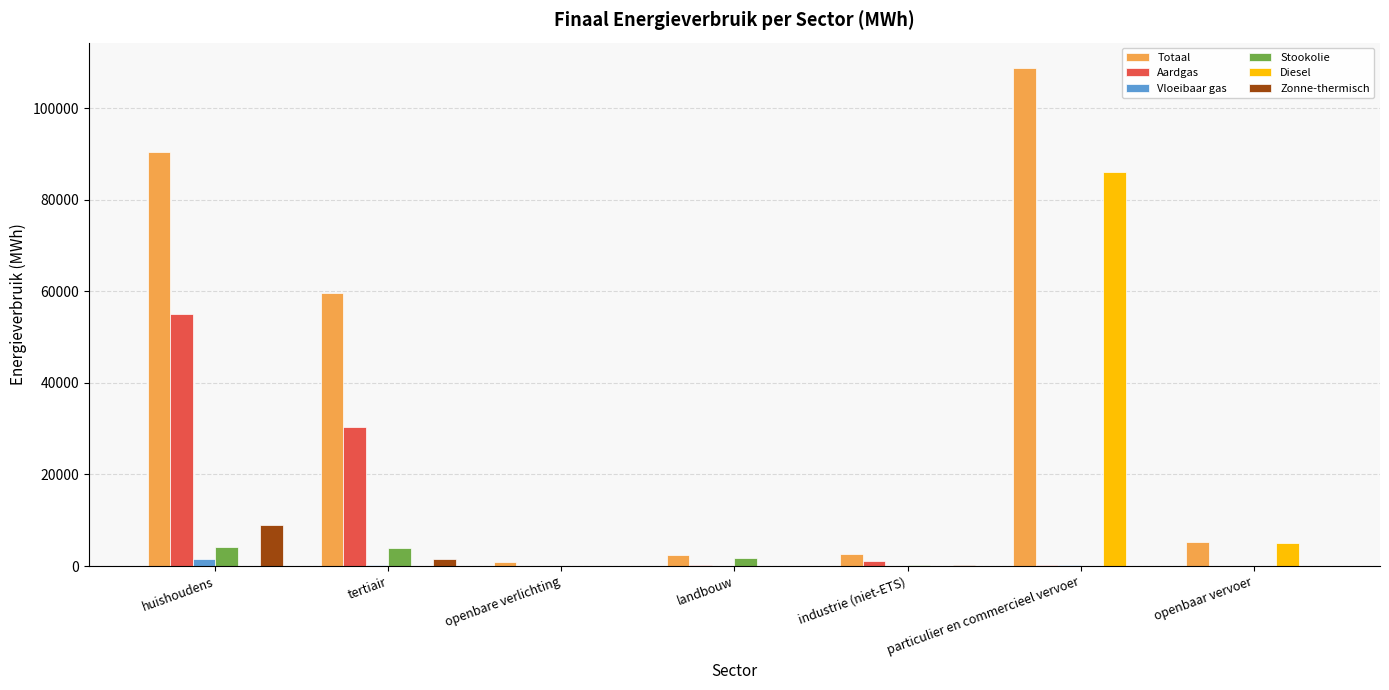

Where does the Totaal series first go above 5339?

huishoudens